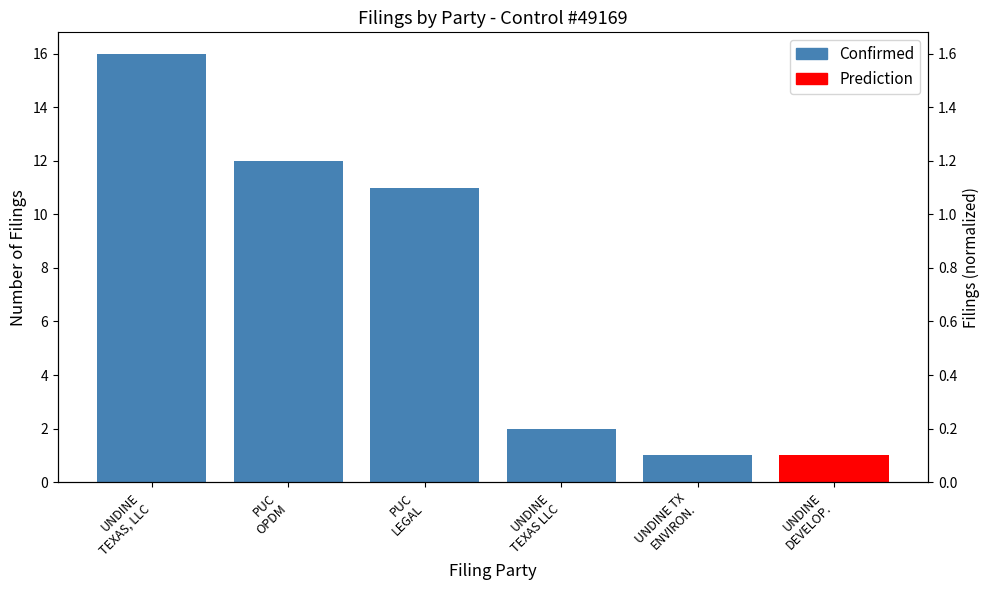

How many data points are less than 11?

2